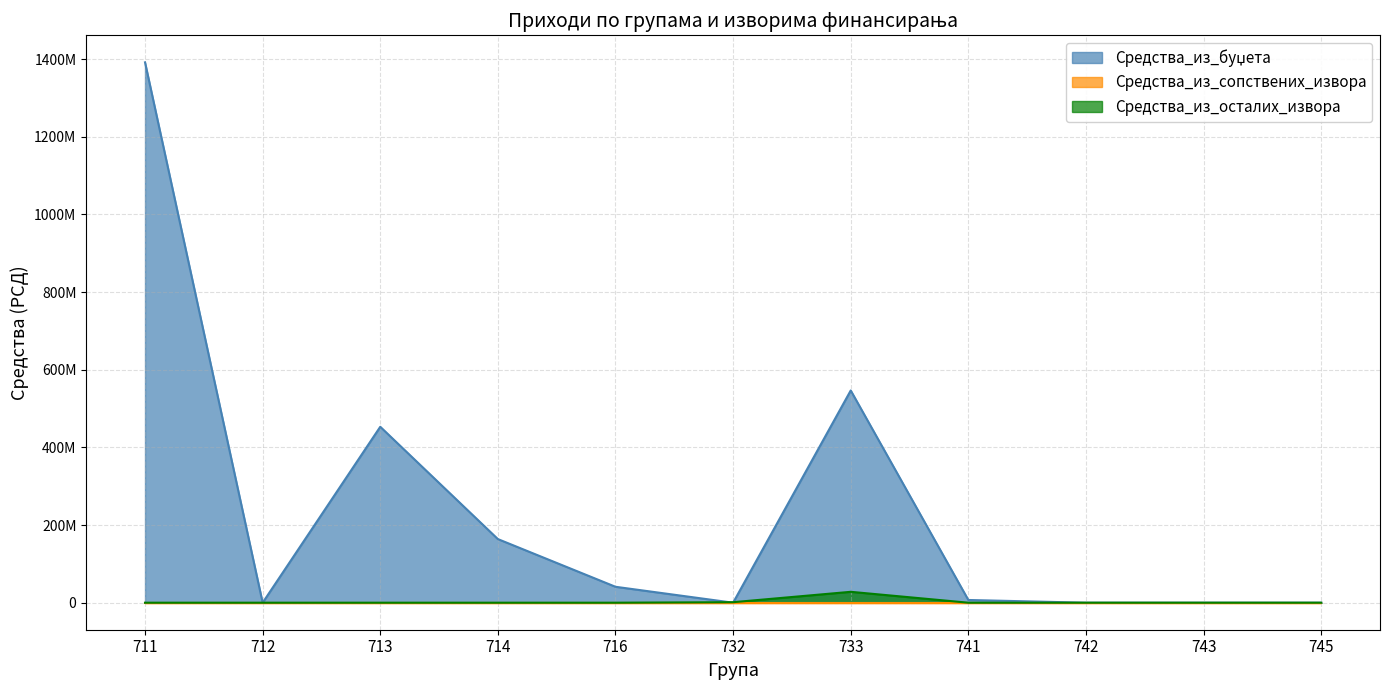

Which series has the widest spread of values?

Средства_из_буџета